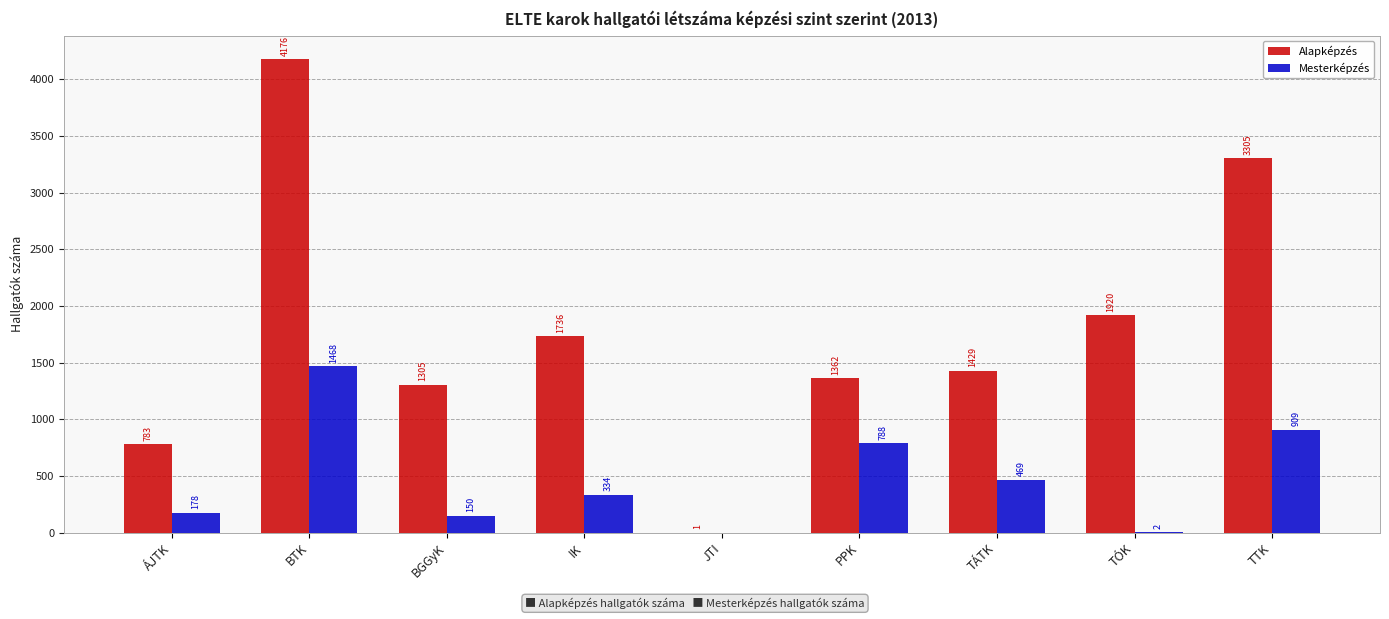

Reading left to right, list all the values displayed in this chart.

Alapképzés: 783	4176	1305	1736	1	1362	1429	1920	3305
Mesterképzés: 178	1468	150	334	0	788	469	2	909